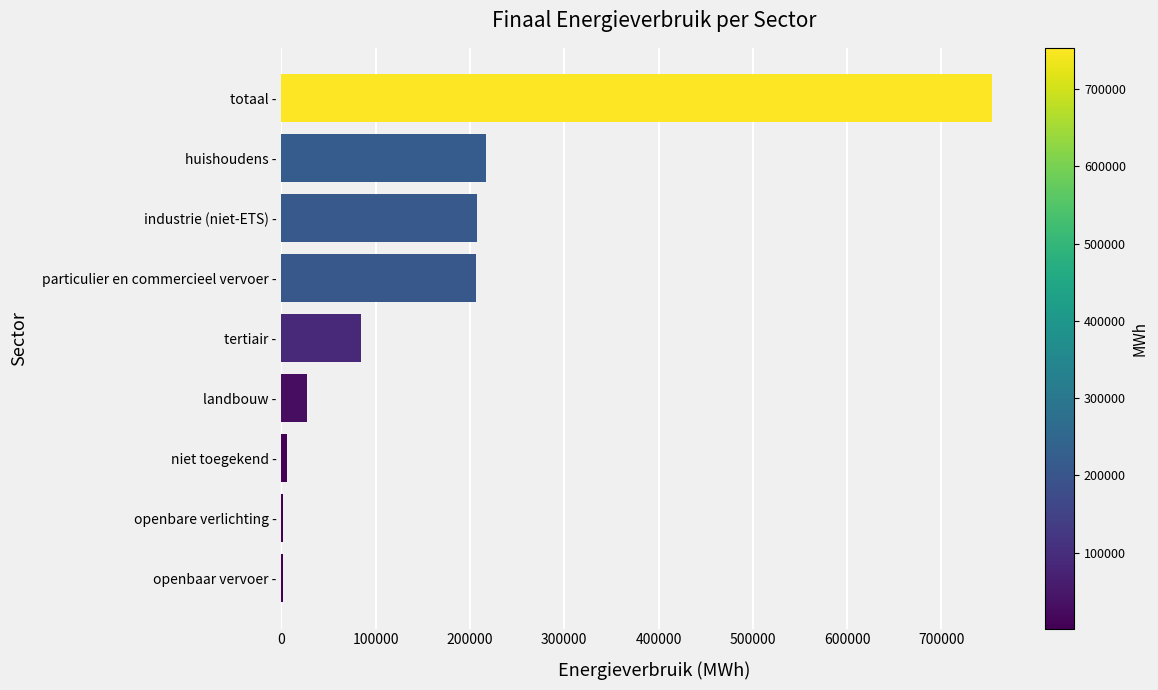

True or false: the data shows 207716.6 at industrie (niet-ETS) -.

True